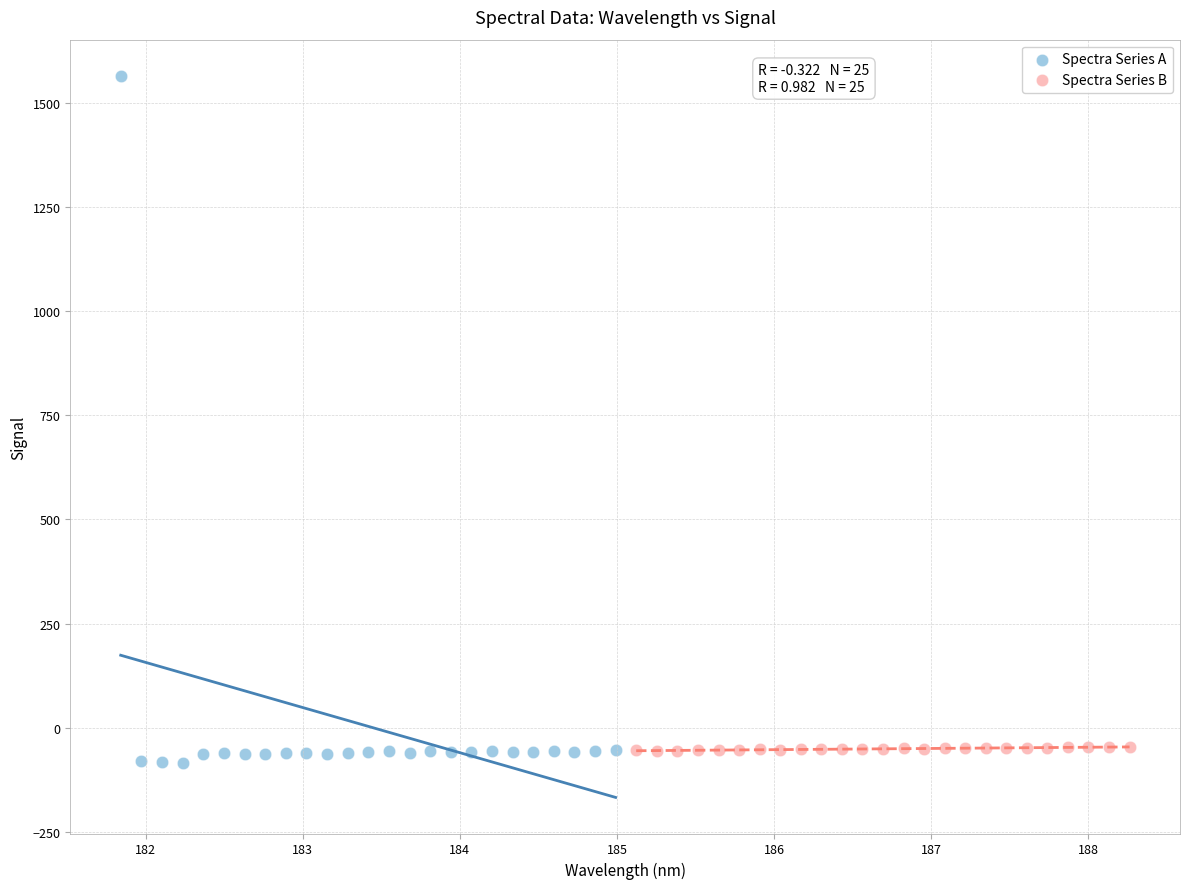

Which series has the widest spread of Y values?

Spectra Series A